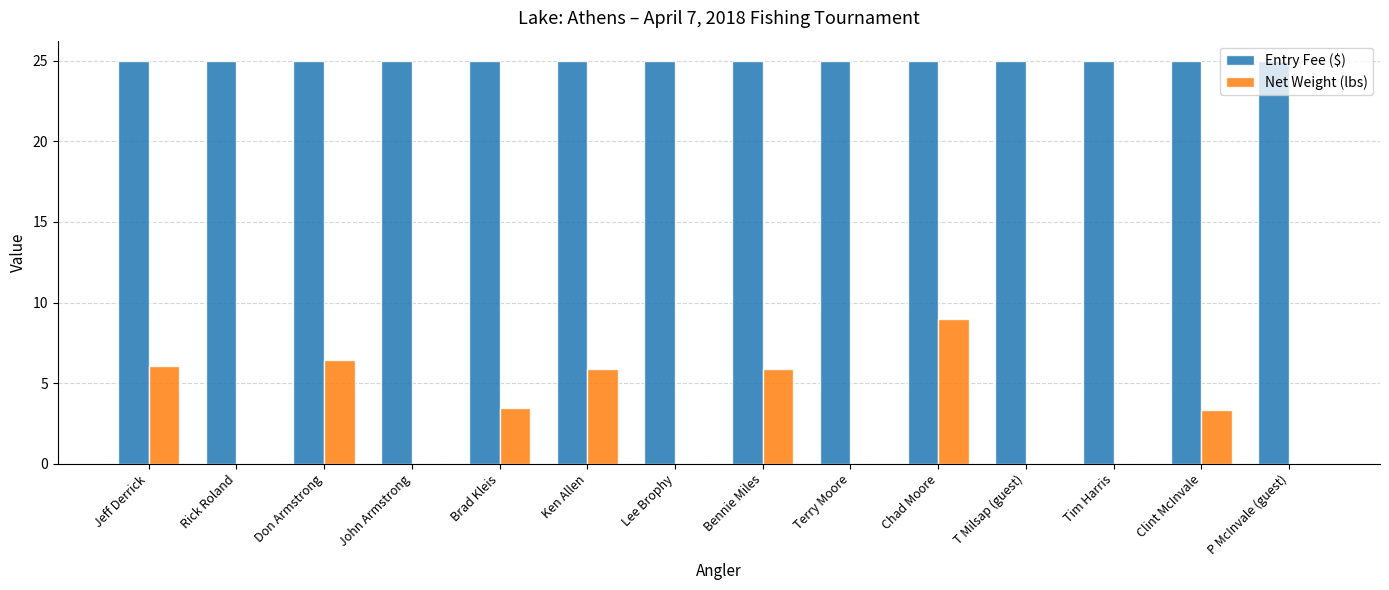

Between Don Armstrong and Lee Brophy, which series saw the biggest shift?

Net Weight (lbs)